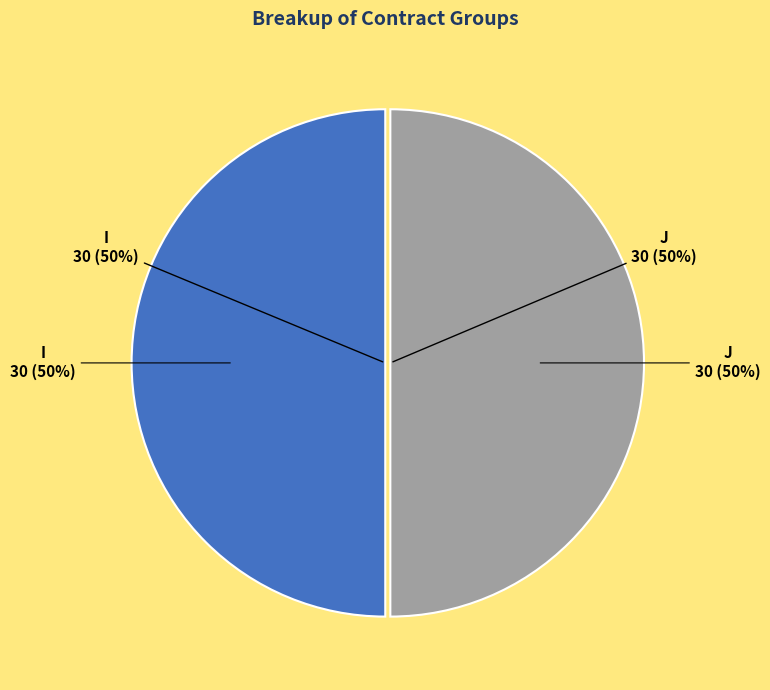

Is M the majority of the pie?

No